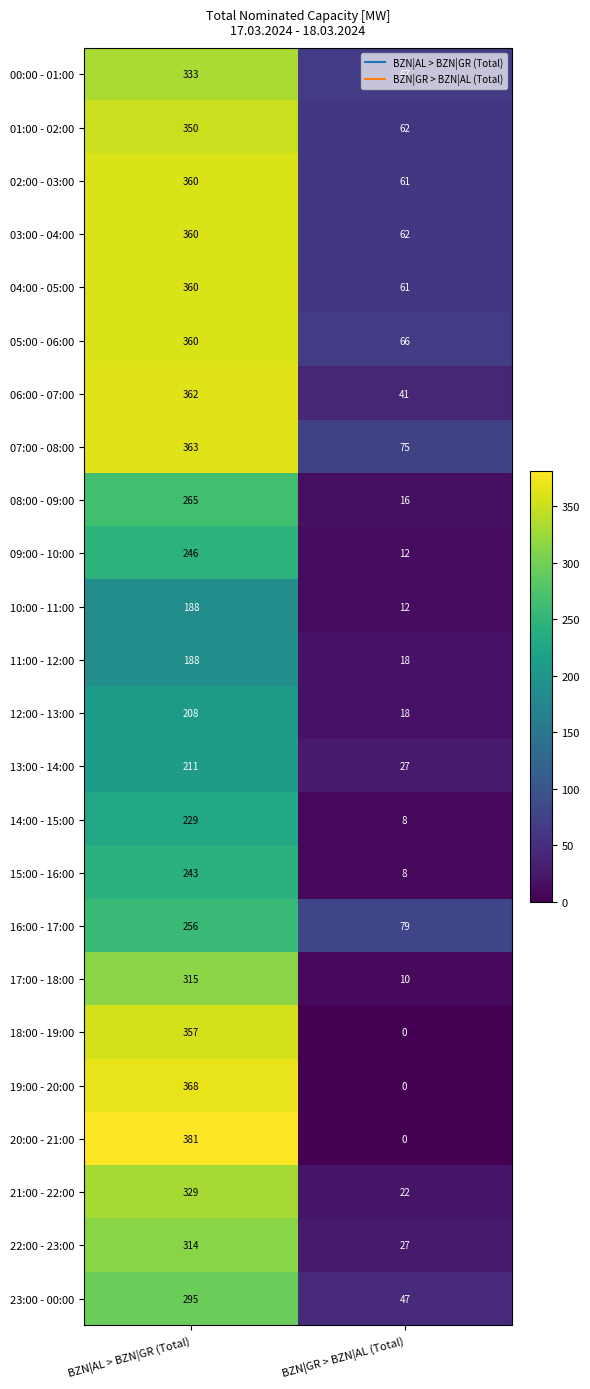

At how many categories does at least one series exceed 234?

1